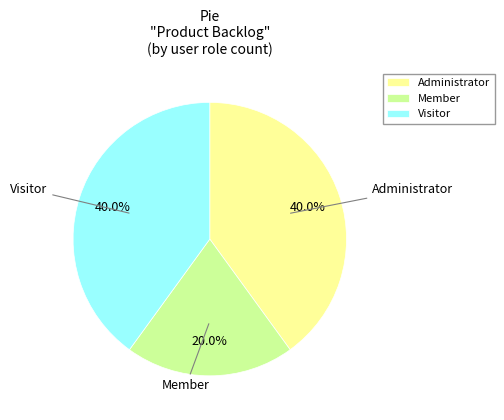

Count the number of slices in the pie.

3